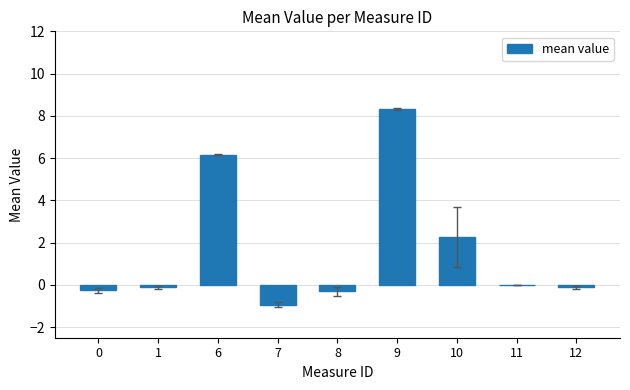

Which label corresponds to the largest value in the chart?

9